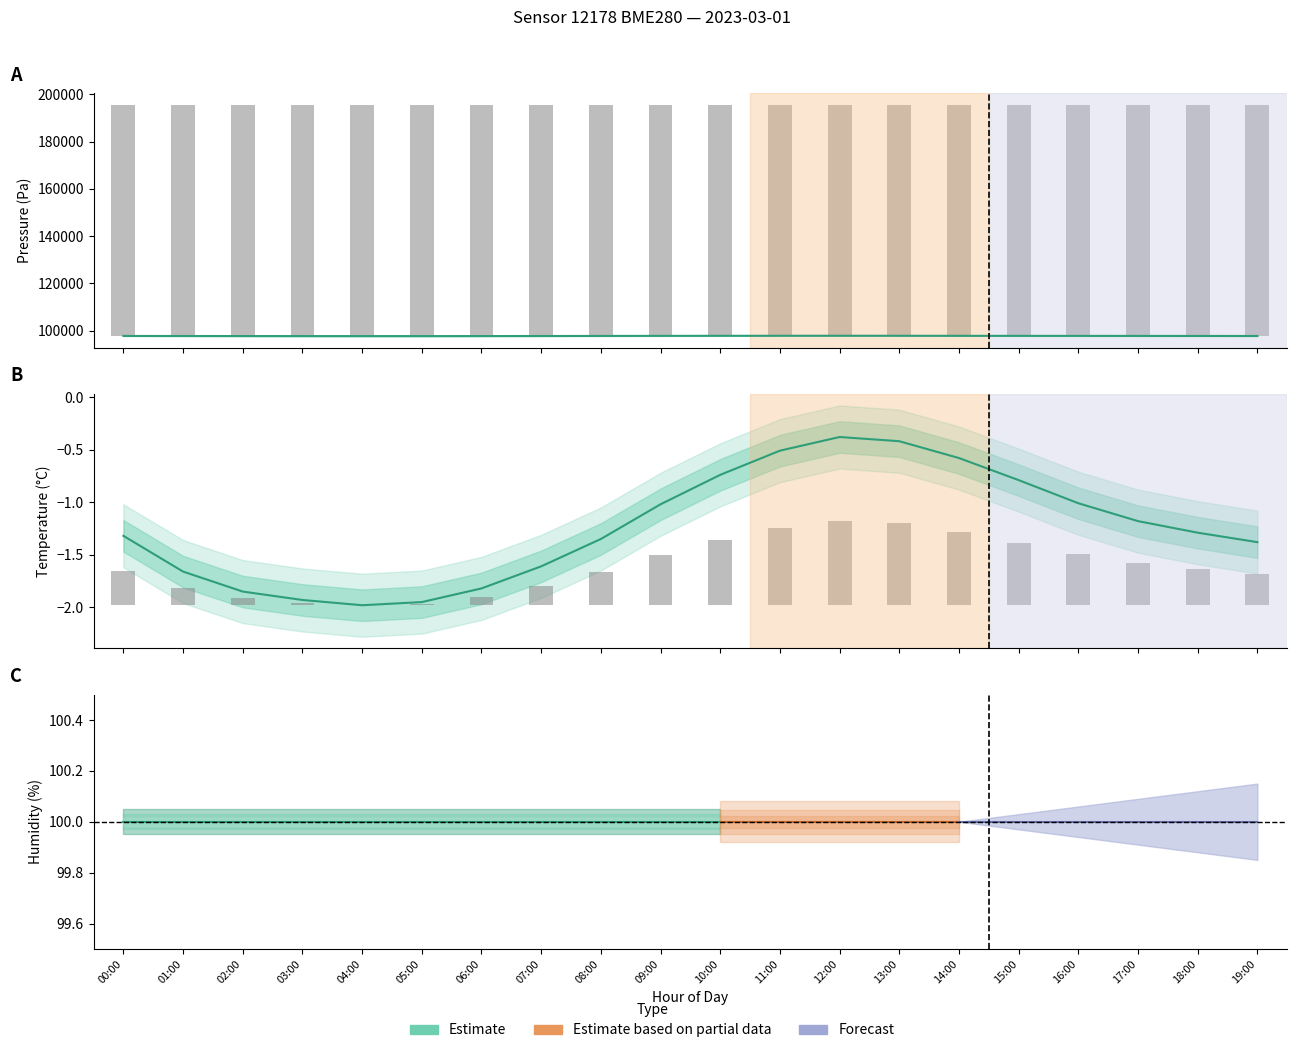

Count the number of categories in the chart.

20